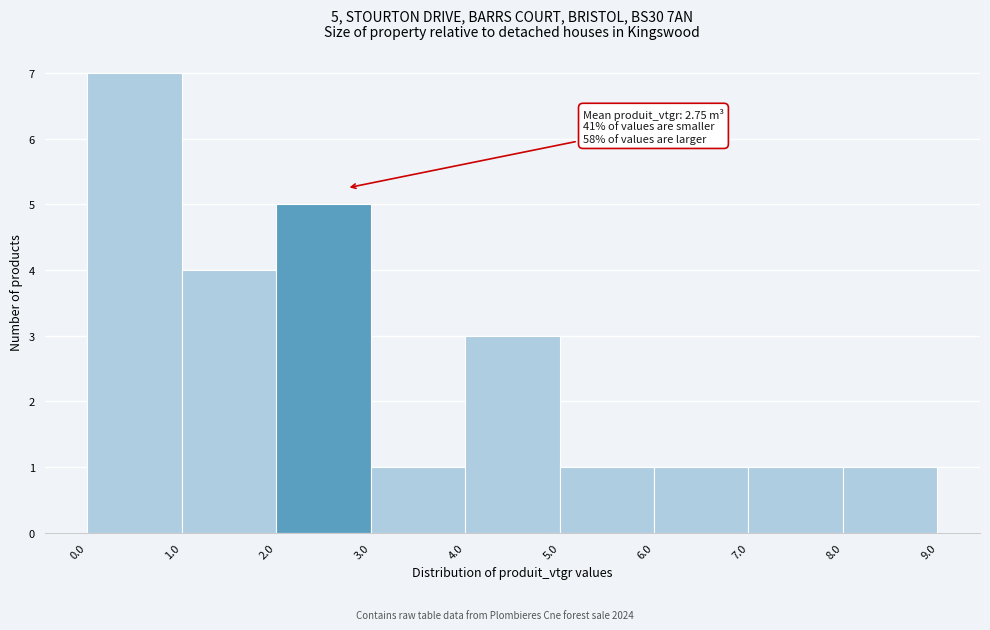

Which range on the x-axis has the tallest bar?

0.0 to 1.0